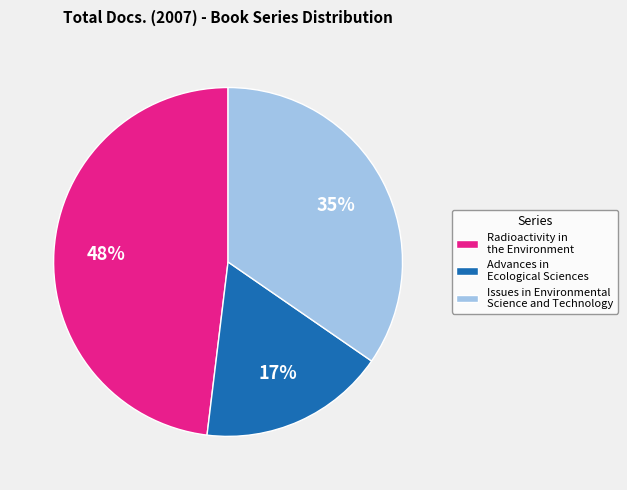

How many slices are in this pie chart?

3